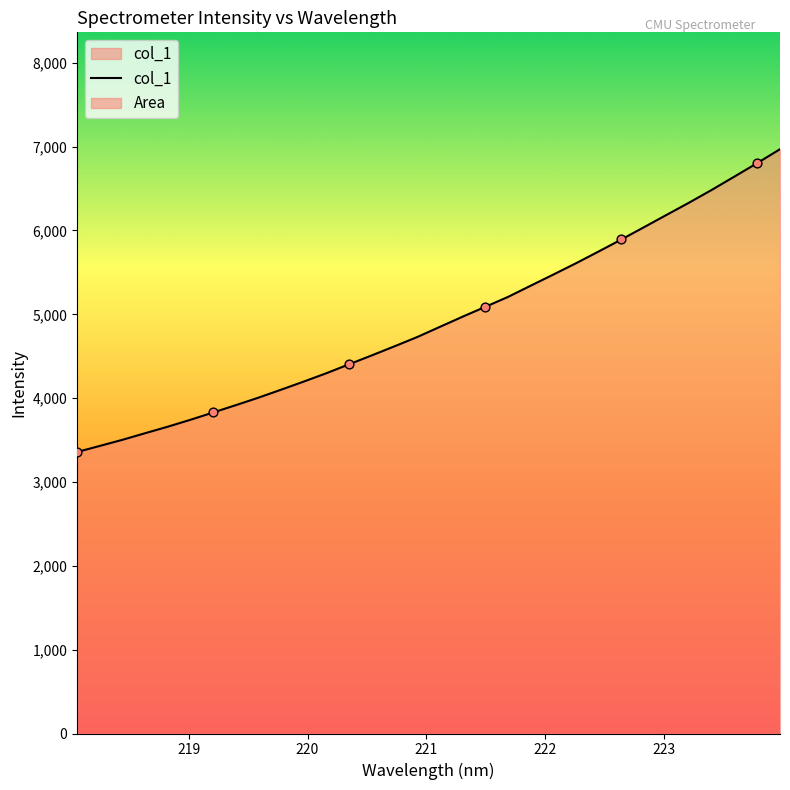

Approximately how many times larger is the value at 222.0721 compared to 219.2067?

1.4